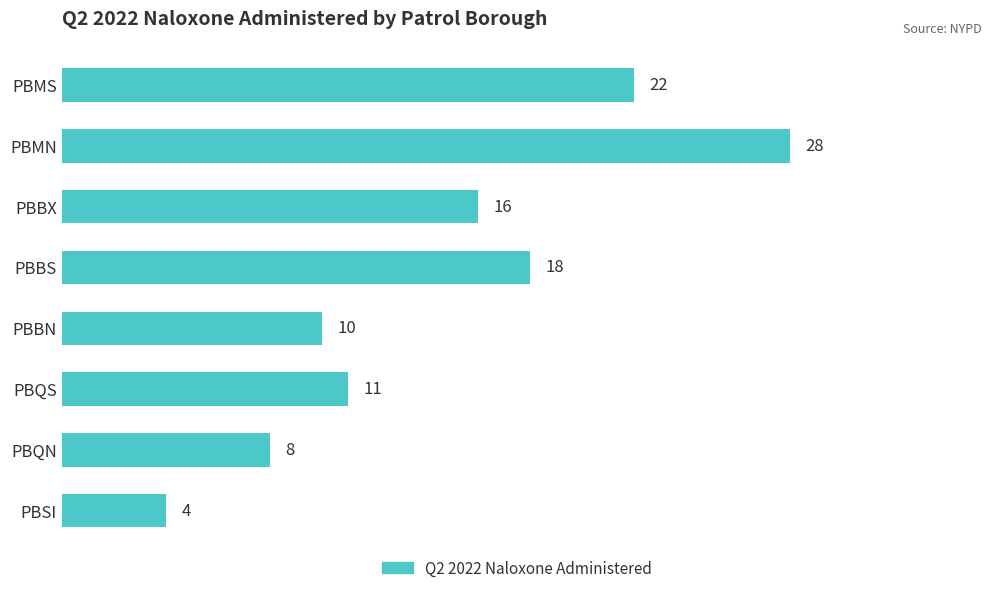

List the labels in order of value, smallest first.

PBSI, PBQN, PBBN, PBQS, PBBX, PBBS, PBMS, PBMN